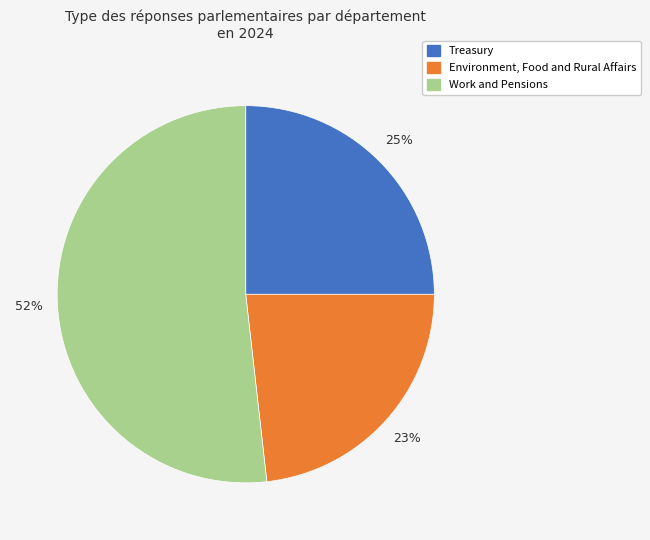

Which slice is the smallest?

Environment, Food and Rural Affairs